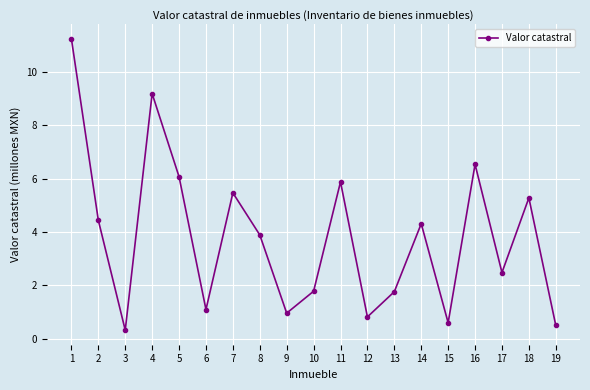

What is the smallest value displayed?

0.3